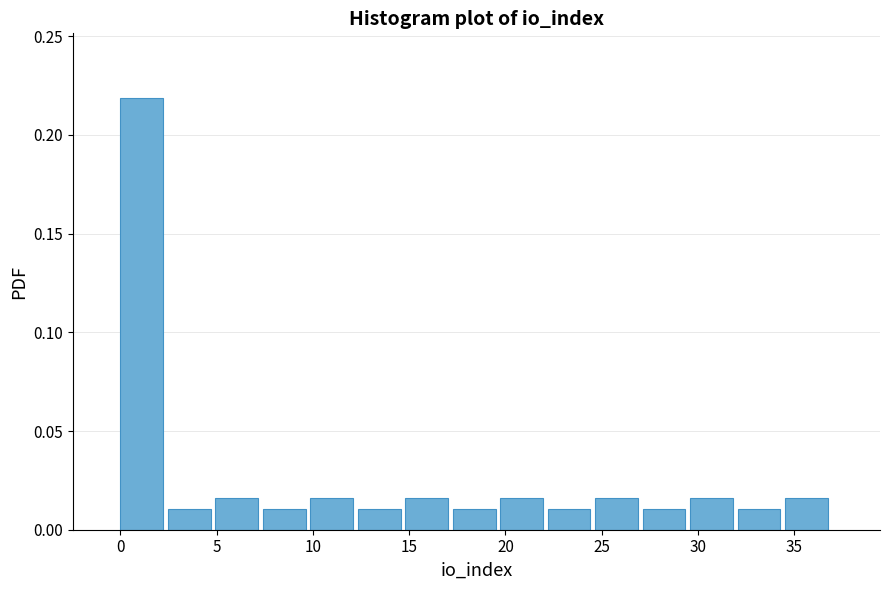

Over which range of the x-axis is the bar tallest?

0.0 to 2.5